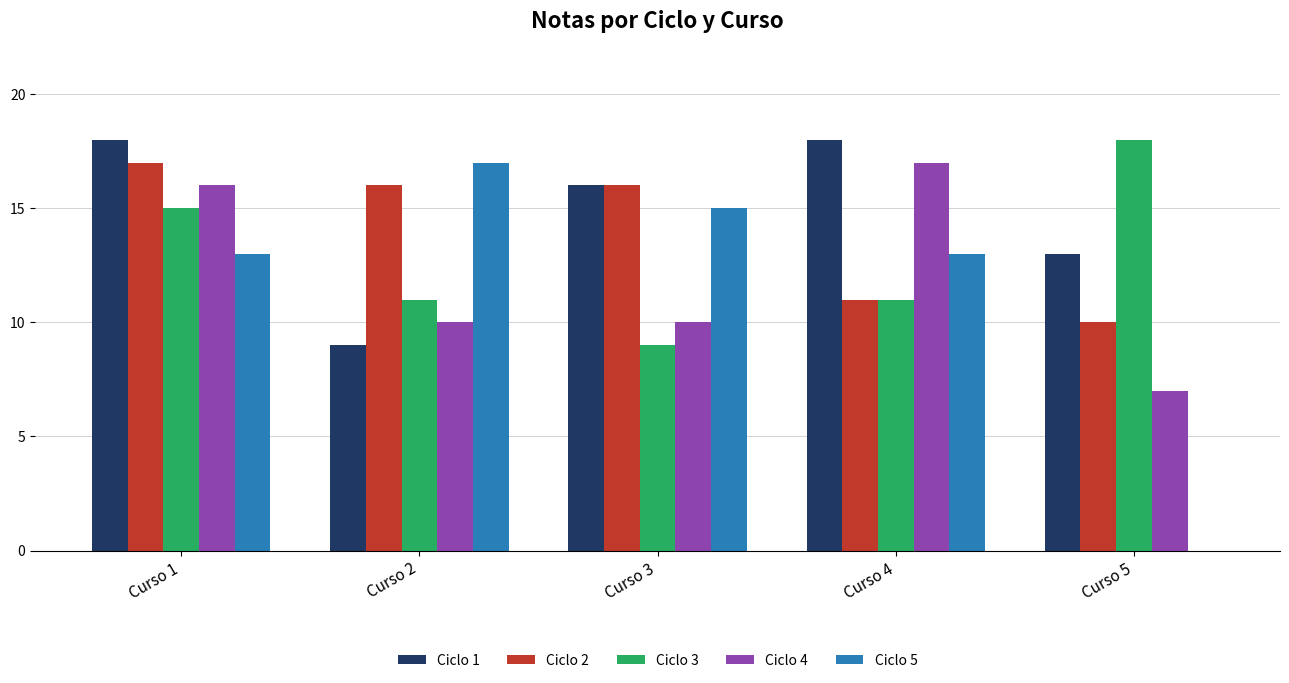

Between Curso 3 and Curso 5, which series saw the biggest shift?

Ciclo 5